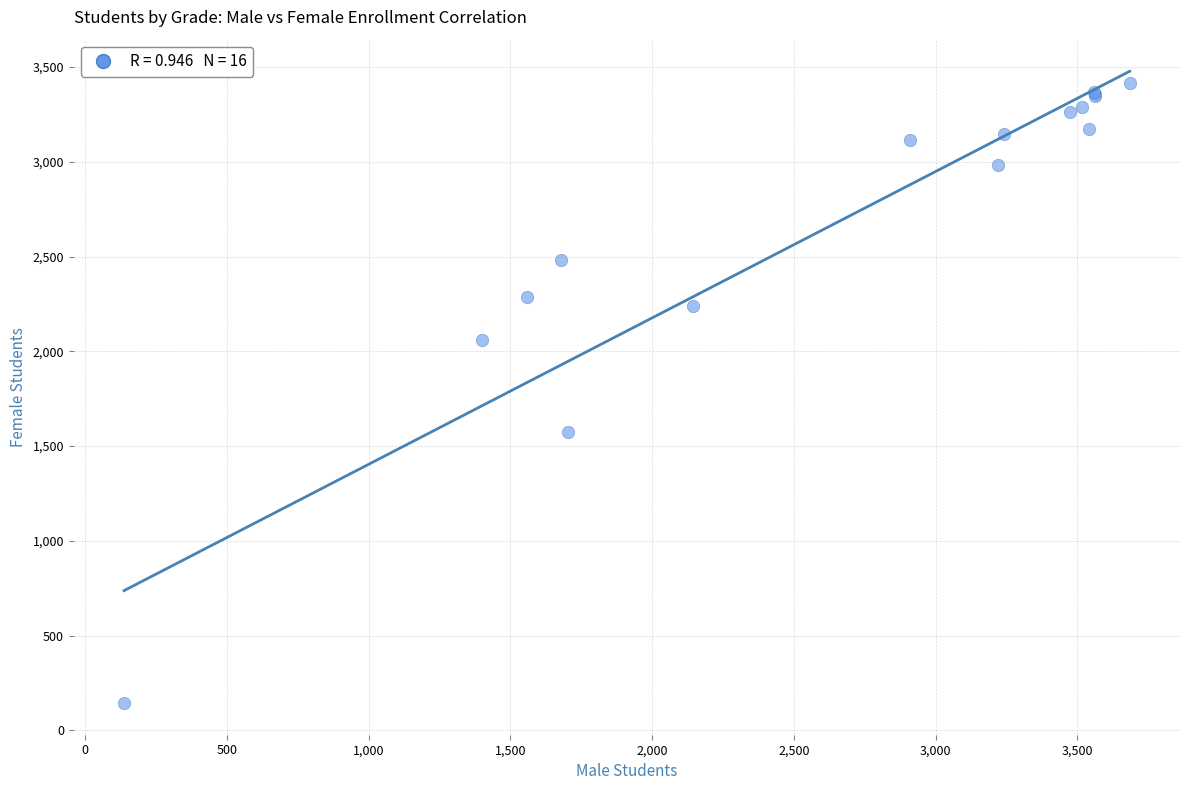

What Y value in the scatter plot is closest to 1780?

1574